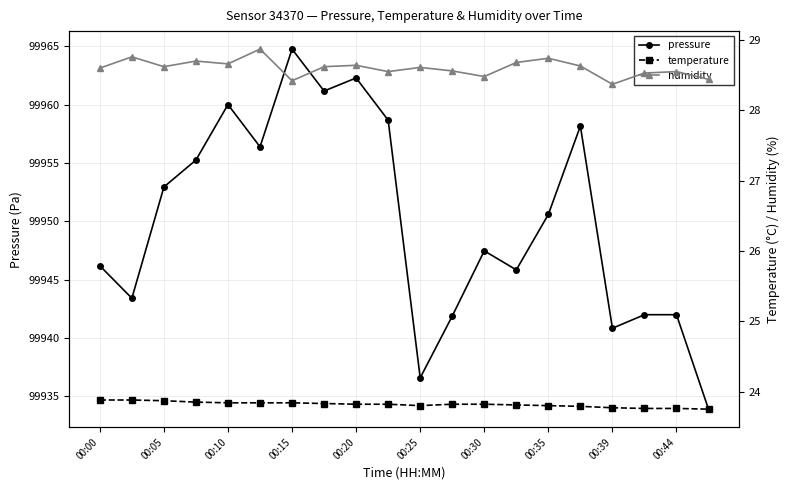

In pressure, how many points are lower than both neighbors (excluding endpoints)?

6